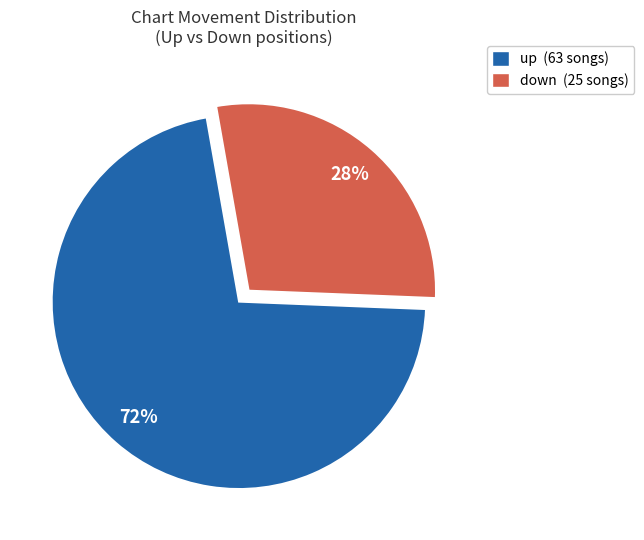

What is the largest slice in the pie chart?

up